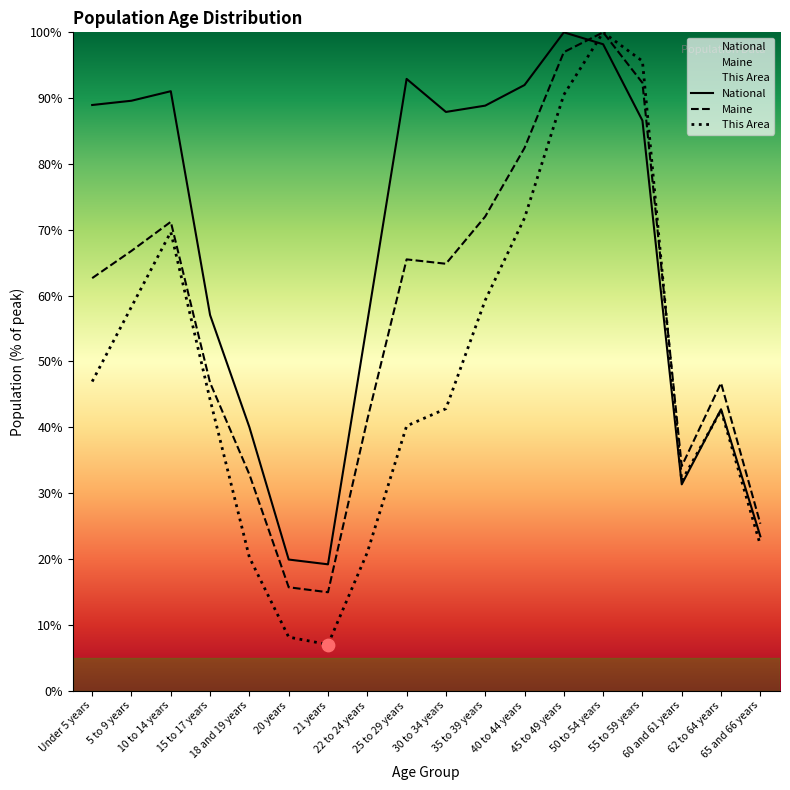

Is the value of National at 25 to 29 years greater than the value of Maine at 65 and 66 years?

Yes